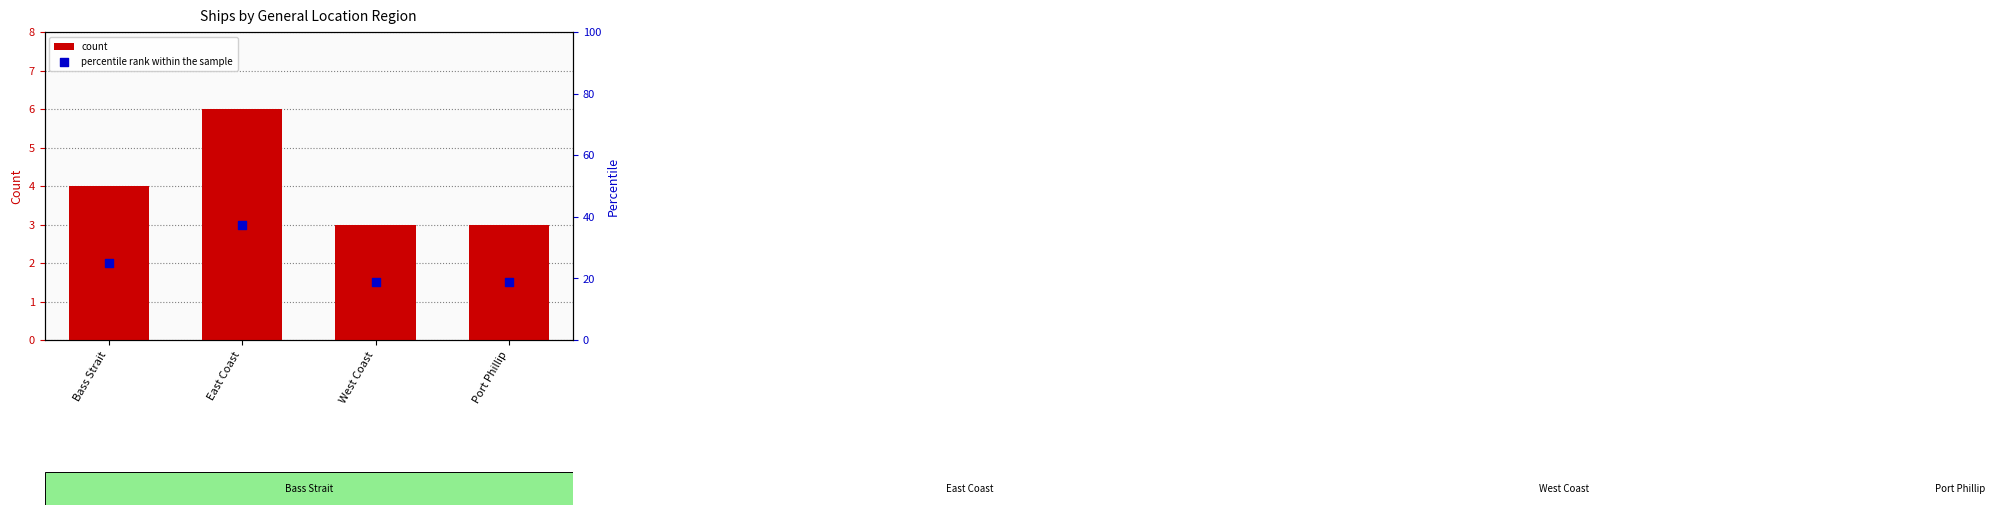

What are all the series names shown in the legend?

count, percentile rank within the sample